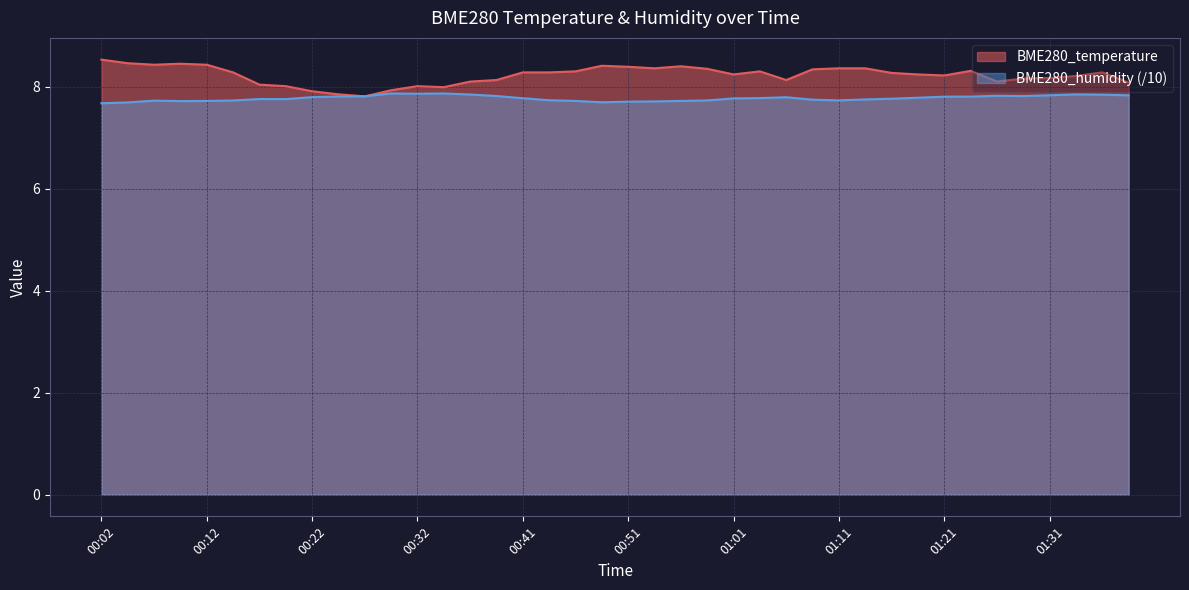

Reading left to right, what are all the values shown in this chart?

BME280_temperature: 8.5	8.5	8.4	8.4	8.4	8.3	8.0	8.0	7.9	7.8	7.8	7.9	8.0	8.0	8.1	8.1	8.3	8.3	8.3	8.4	8.4	8.4	8.4	8.3	8.2	8.3	8.1	8.3	8.4	8.4	8.3	8.2	8.2	8.3	8.1	8.2	8.2	8.2	8.3	8.1
BME280_humidity: 7.7	7.7	7.7	7.7	7.7	7.7	7.8	7.8	7.8	7.8	7.8	7.9	7.9	7.9	7.8	7.8	7.8	7.7	7.7	7.7	7.7	7.7	7.7	7.7	7.8	7.8	7.8	7.7	7.7	7.8	7.8	7.8	7.8	7.8	7.8	7.8	7.8	7.8	7.8	7.8